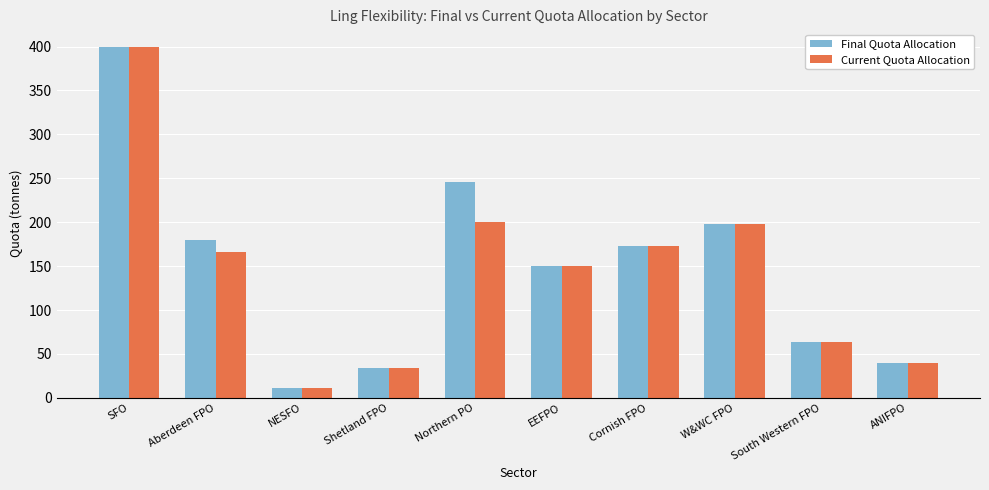

At how many categories does at least one series exceed 204?

2